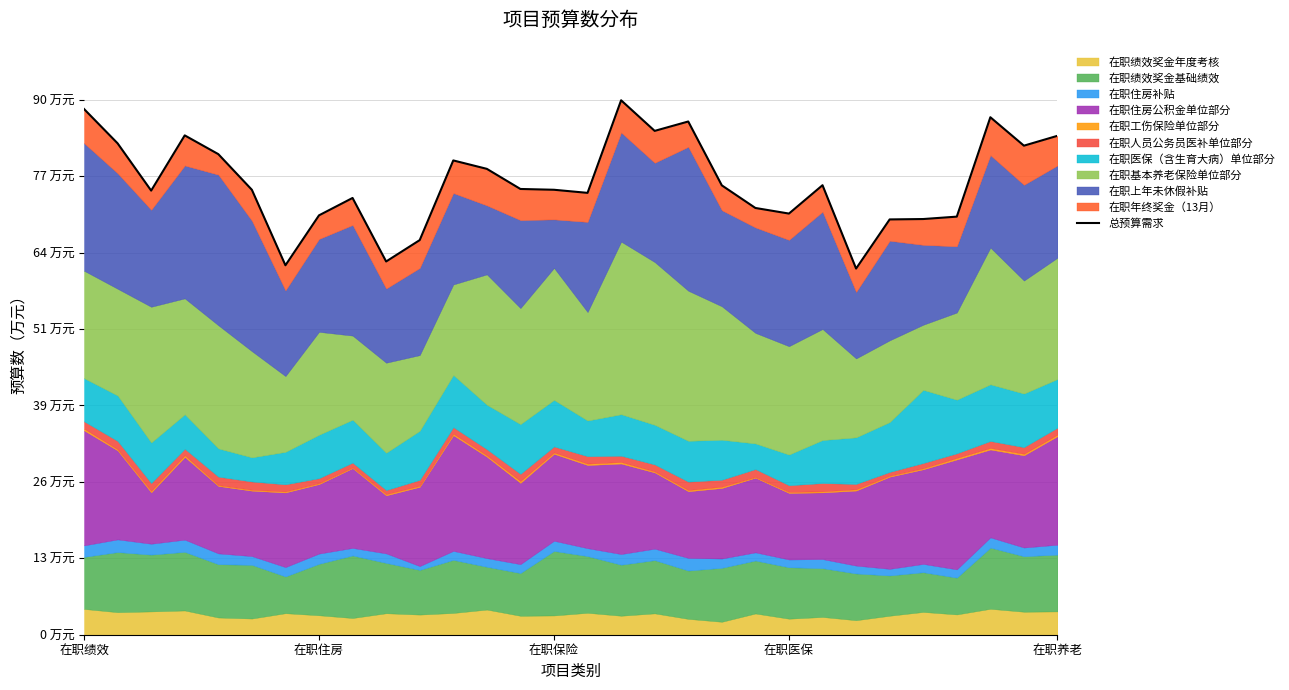

What is the sum of the values at 在职绩效 and 22?

164.1